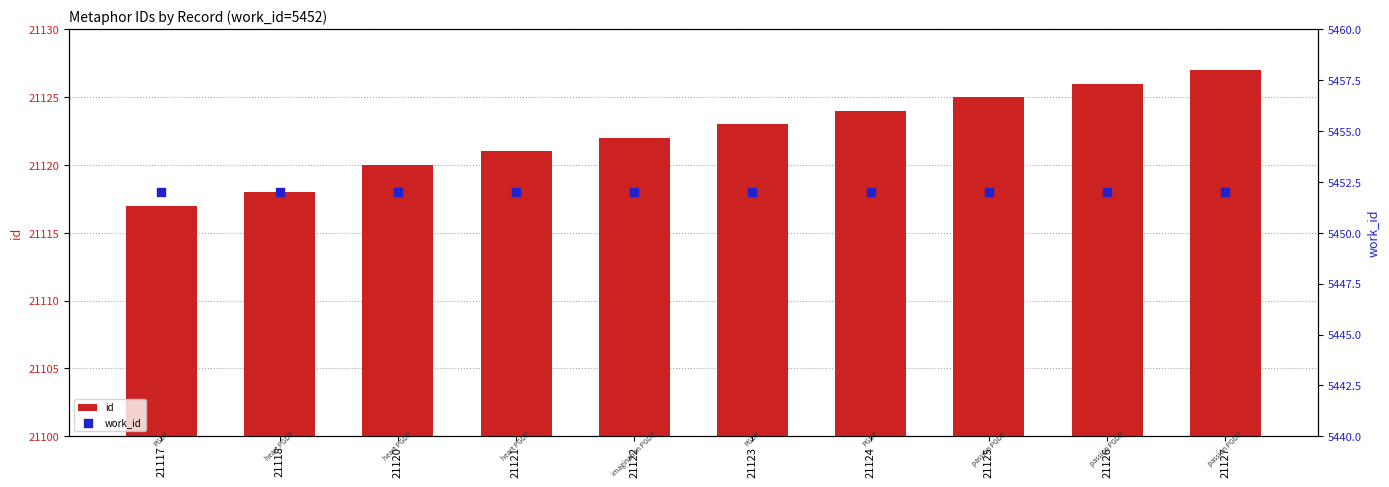

At how many categories does at least one series exceed 16589?

10